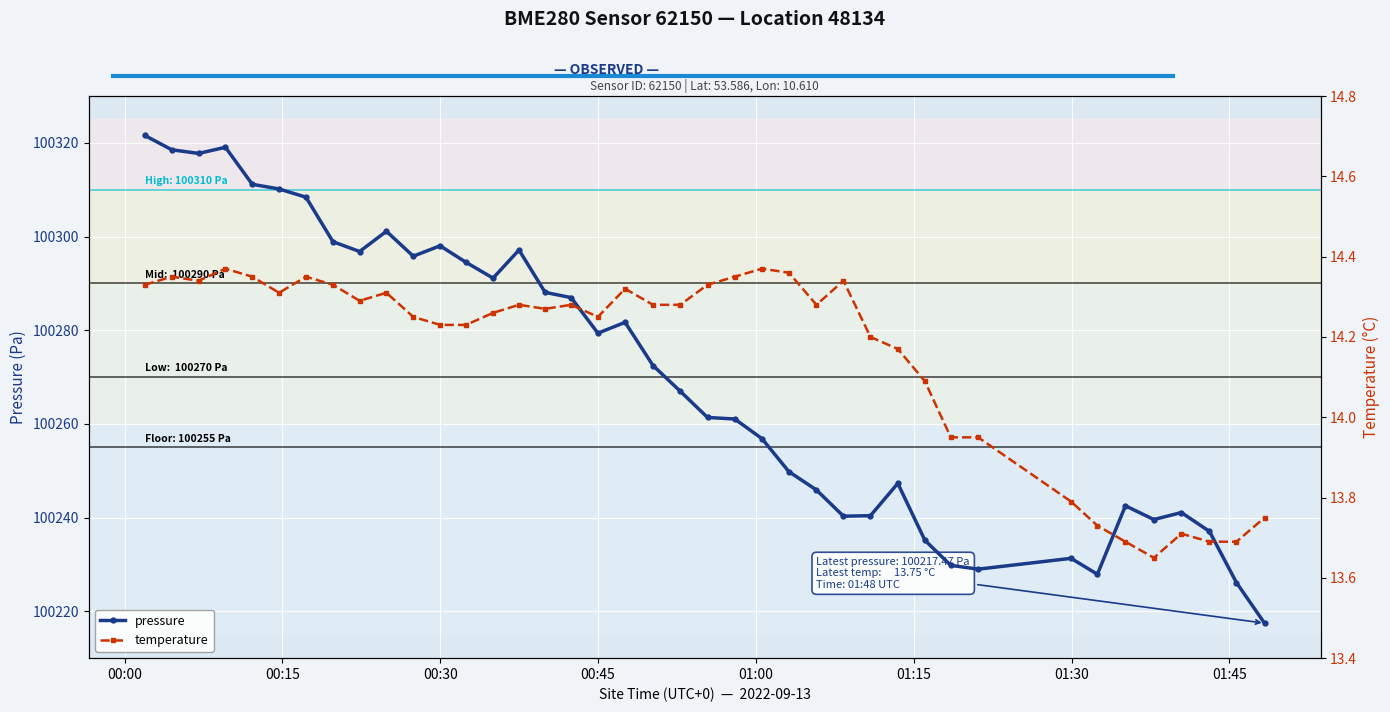

True or false: pressure has more than 1 points higher than both neighbors.

True